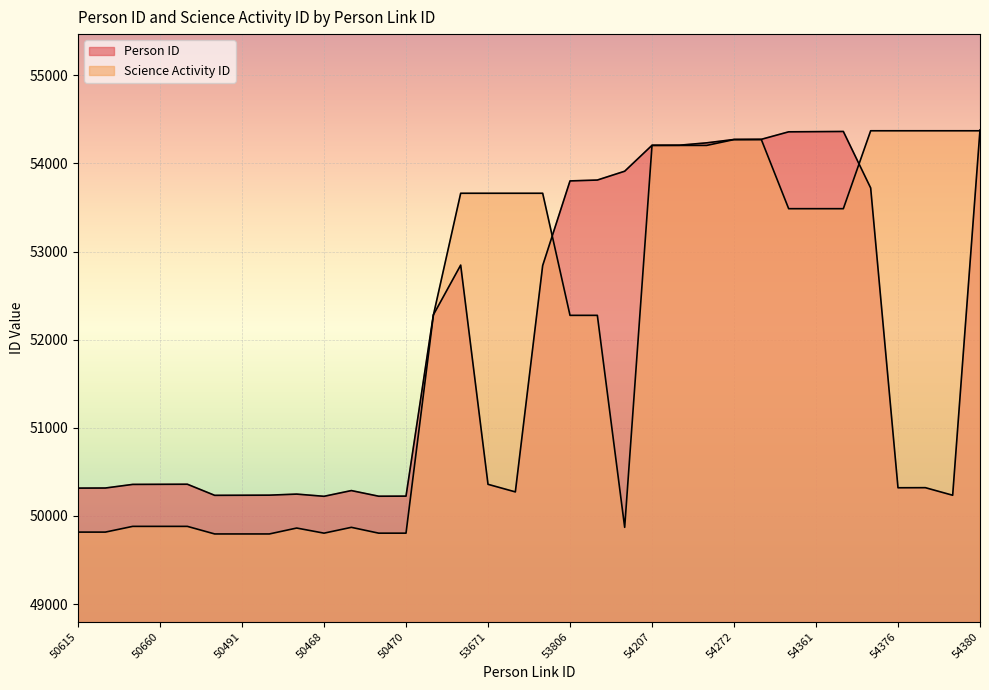

Which series has the largest range (max minus min)?

Science Activity ID